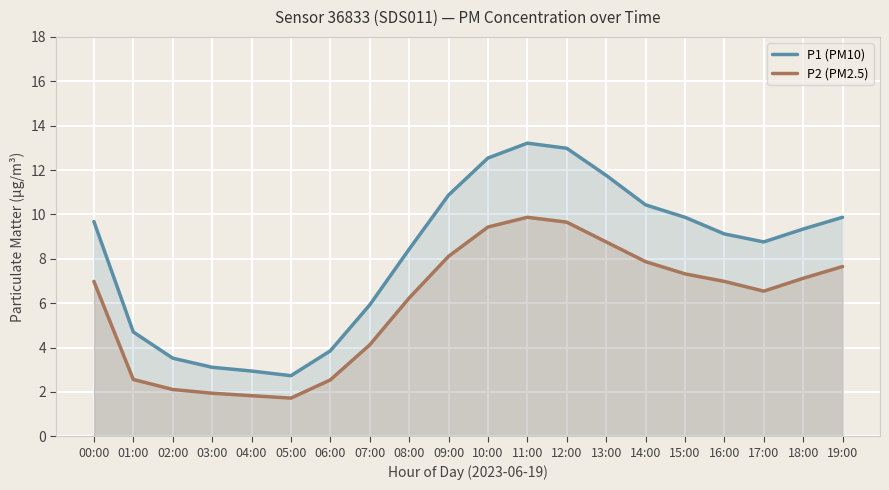

True or false: P1 (PM10) has a value of 9.3 at 18:00.

True